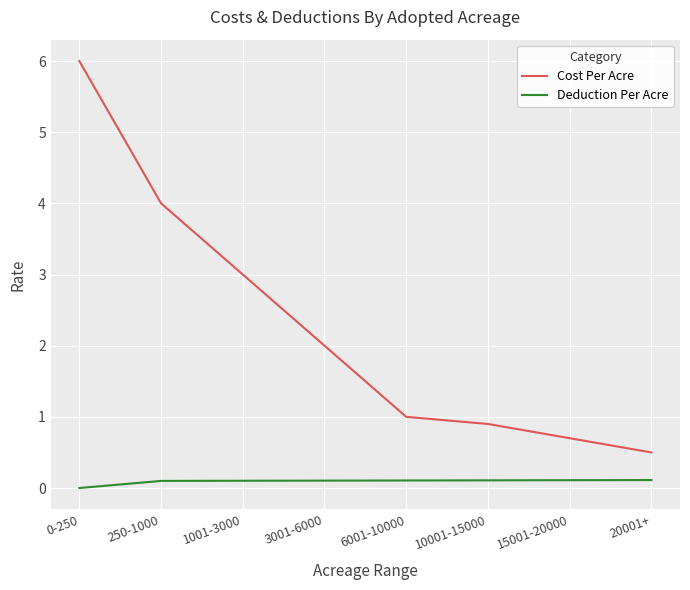

At which category is the sum across all series the highest?

0-250